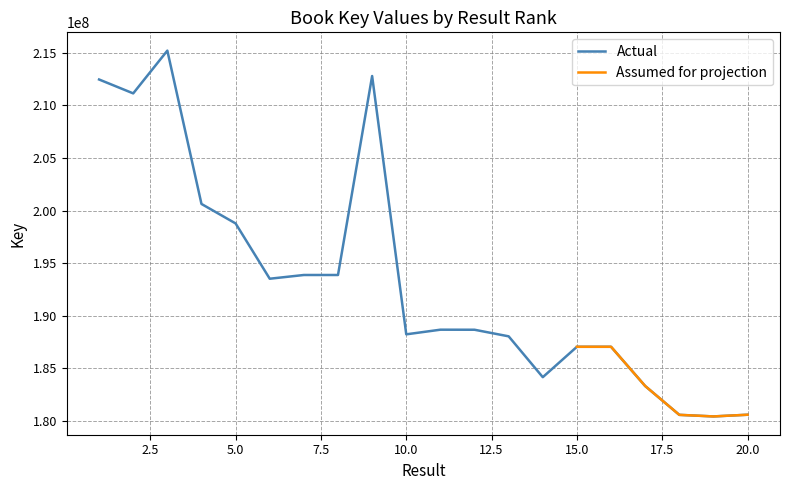

How many categories are shown in the chart?

20